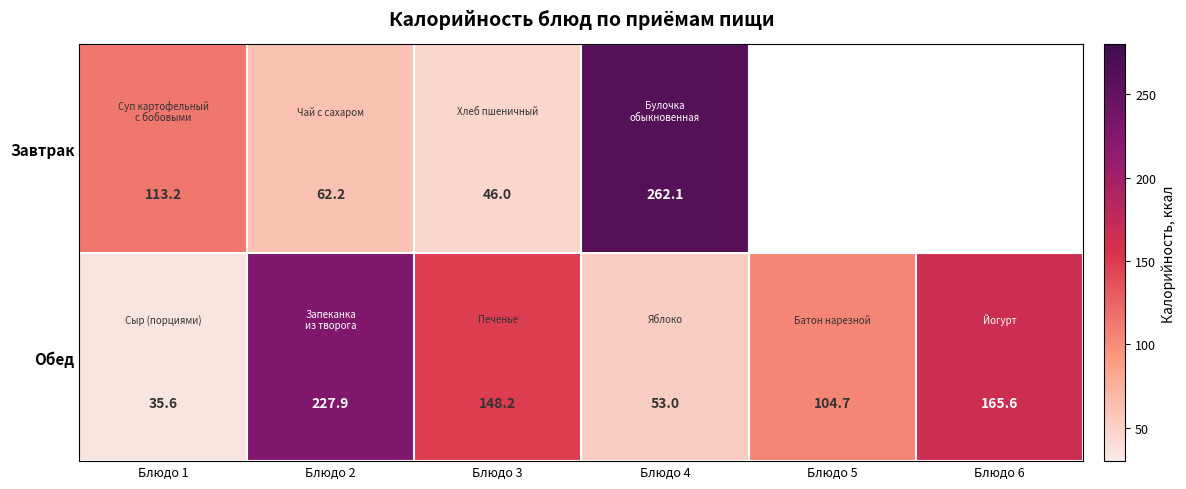

Is the value of Завтрак at Блюдо 3 greater than the value of Обед at Блюдо 3?

No